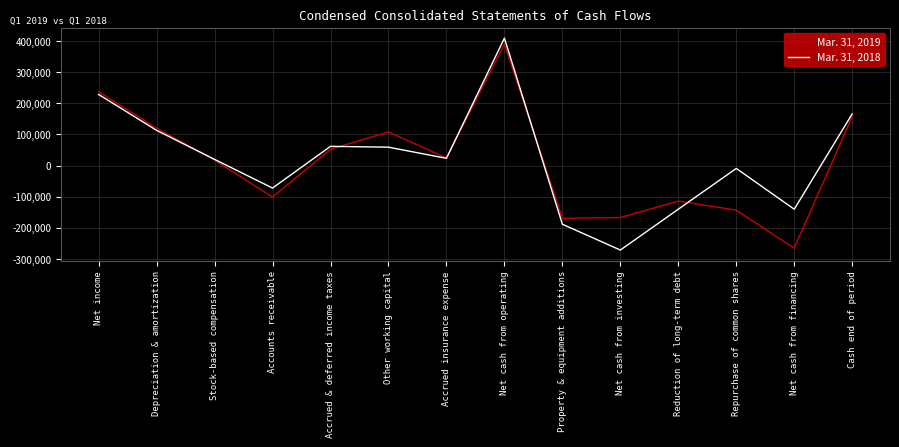

Which series changed the most between Stock-based compensation and Net cash from operating?

Mar. 31, 2018